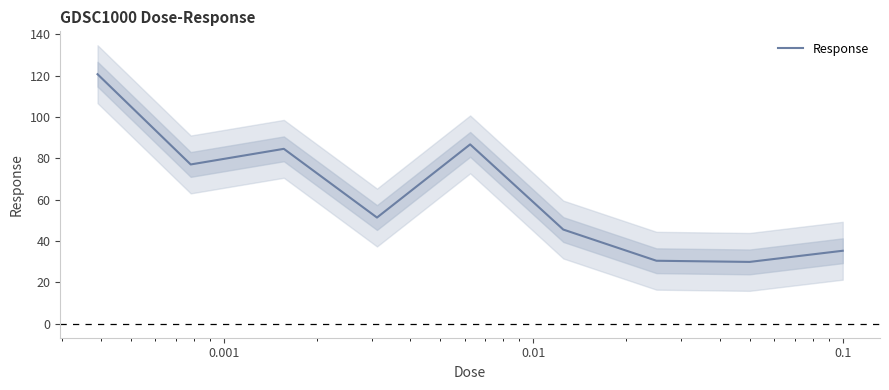

What is the value of the 6th point from the left?

45.6